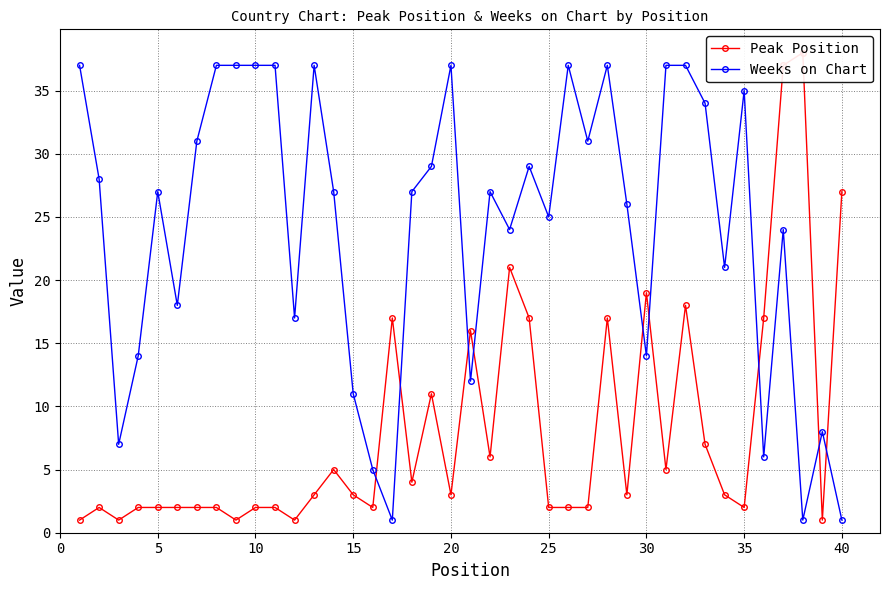

What is the average value of the Peak Position series?

8